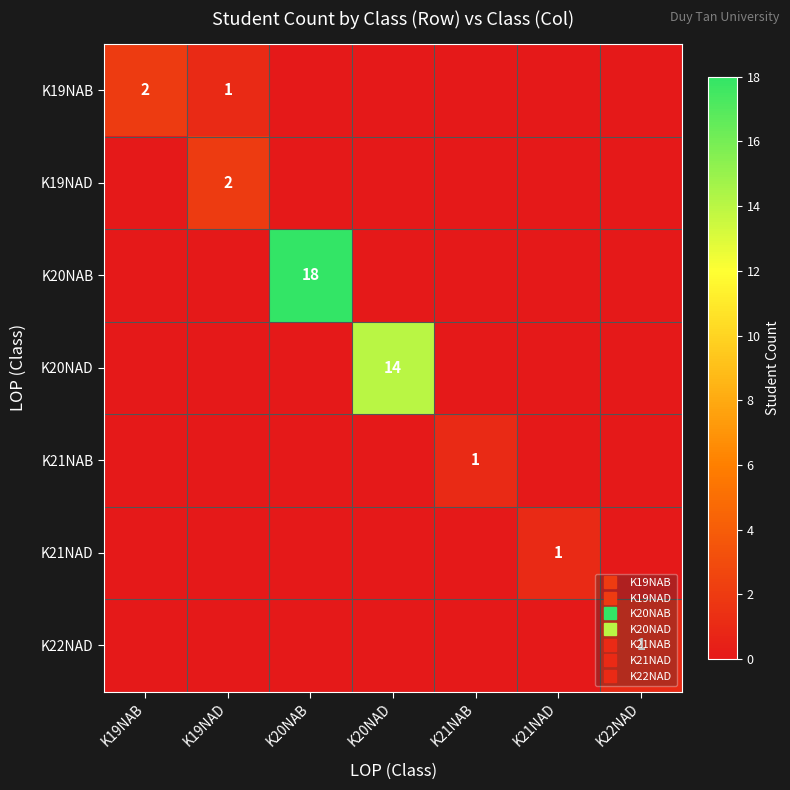

Which series has the largest total across all categories?

K20NAB